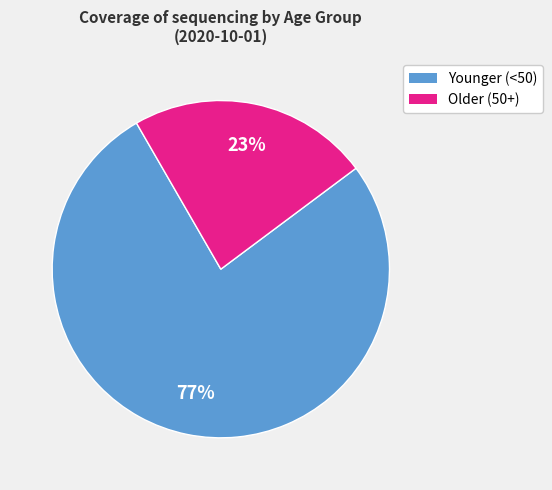

Is there any slice that represents more than half of the pie?

Yes